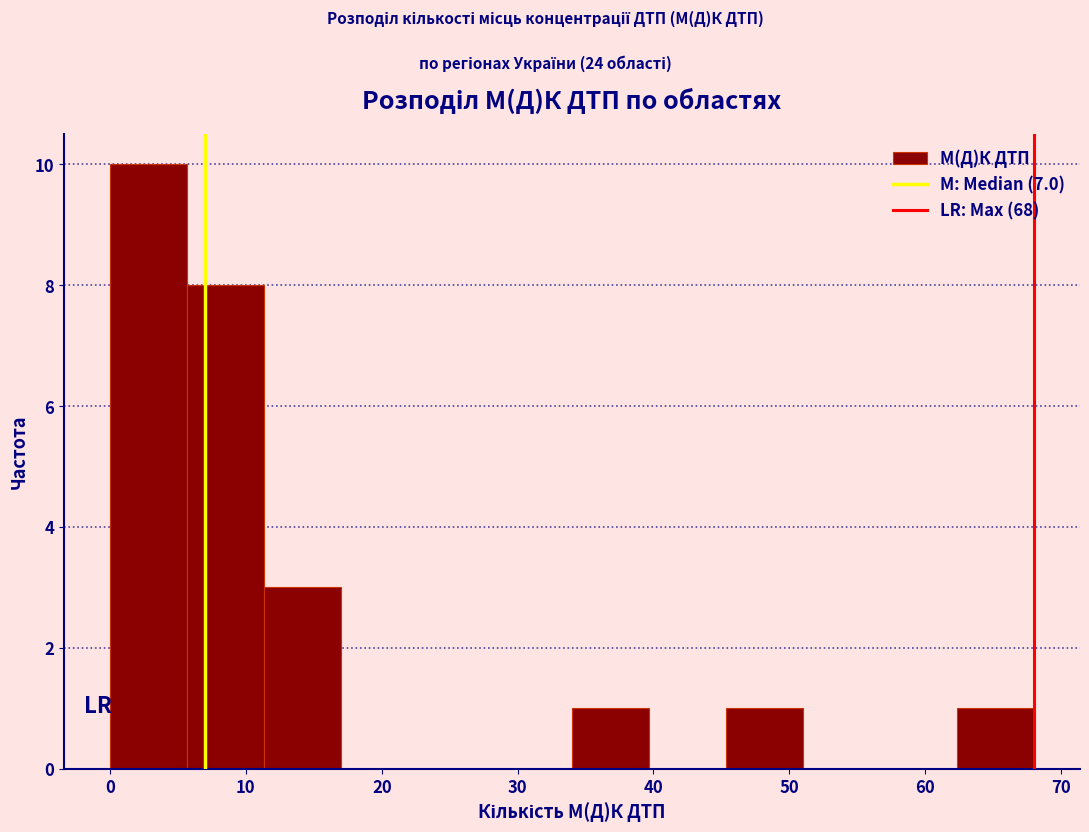

What is the height of the bar covering 62 to 68 on the x-axis? Neither the bar edges nor the heights are printed on the chart, so give them approximately, as read against the axes.

1